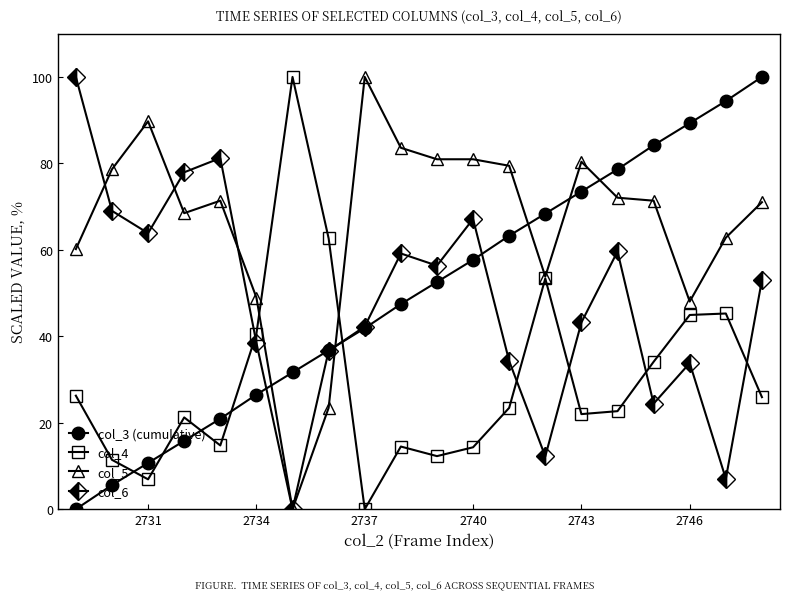

In col_4, how many points are lower than both neighbors (excluding endpoints)?

5